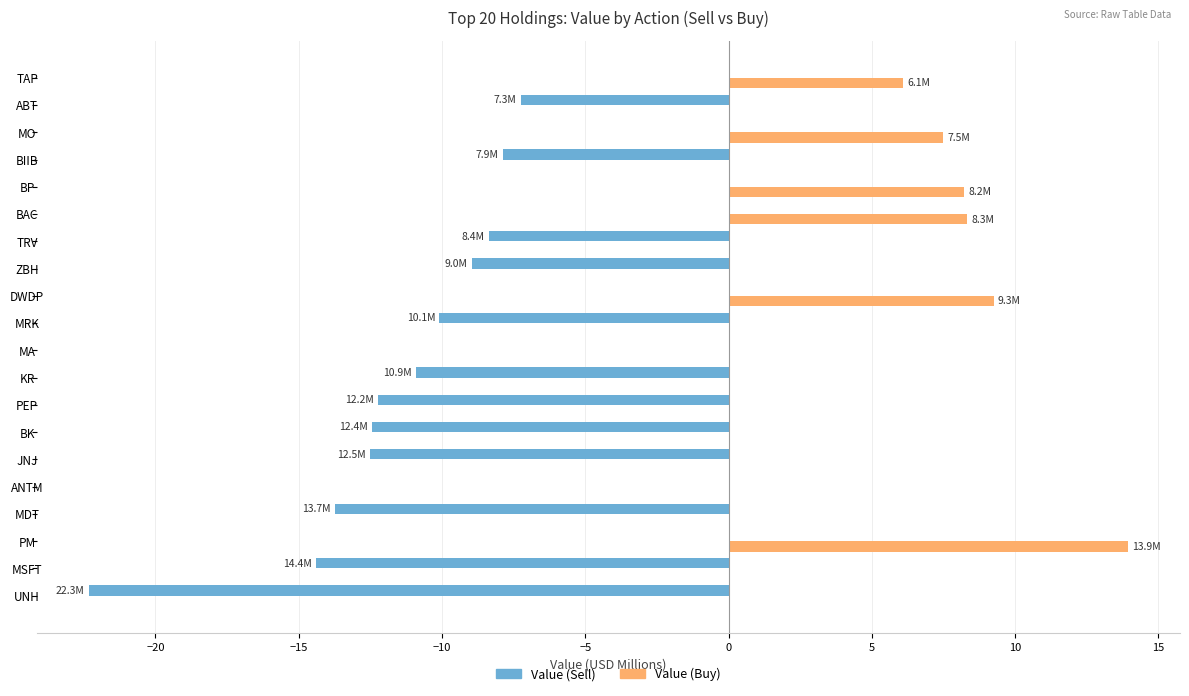

How many data points does each series have?

20